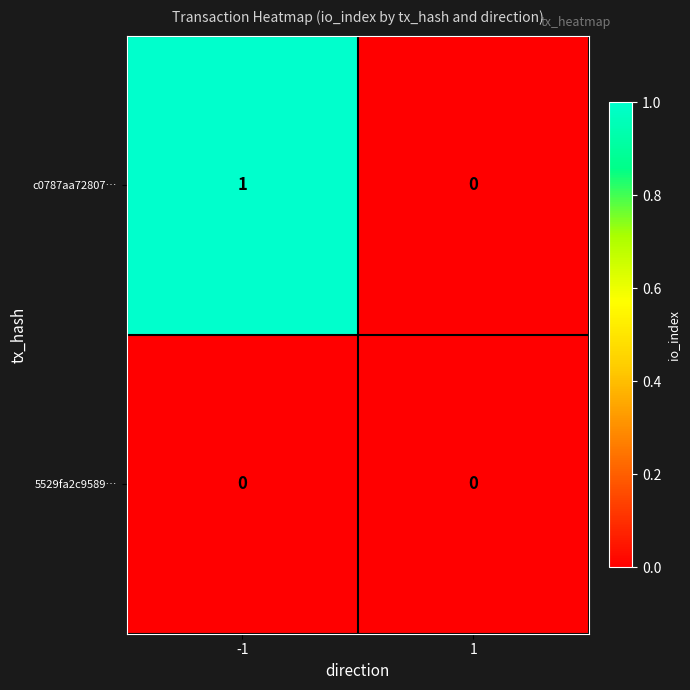

The value of c0787aa72807… at -1 is 0. True or false?

False